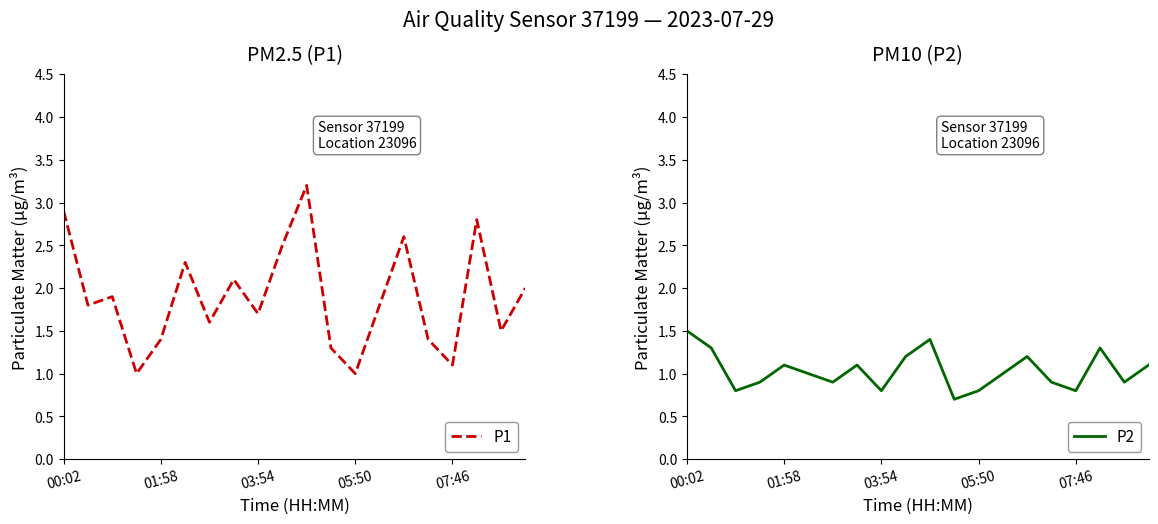

True or false: P2 has more than 0 points higher than both neighbors.

True